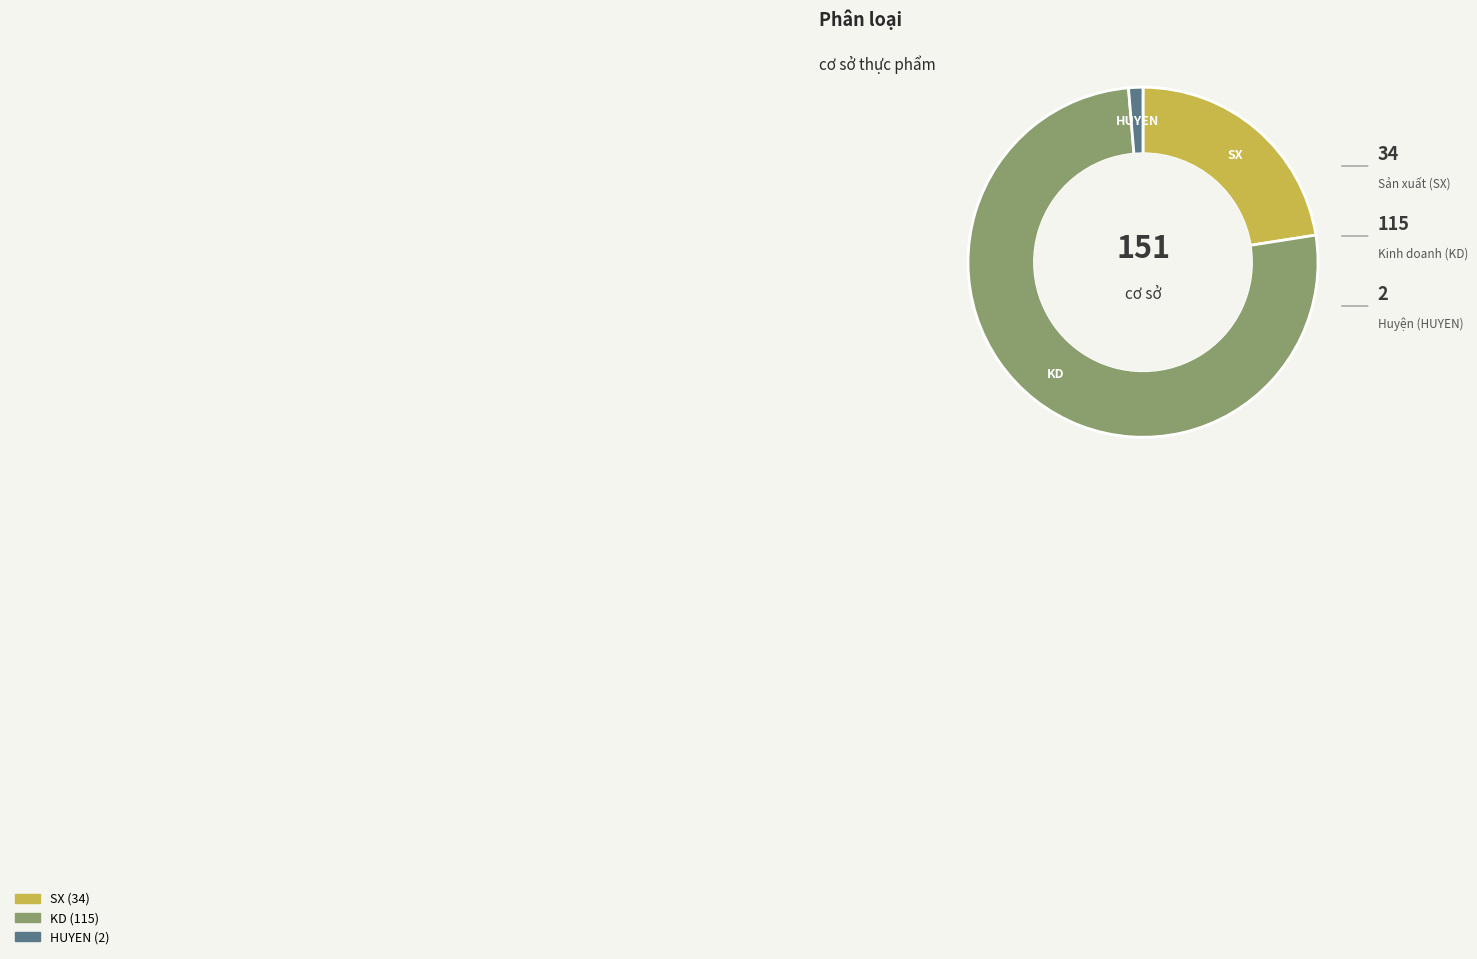

How many segments does this pie chart have?

3